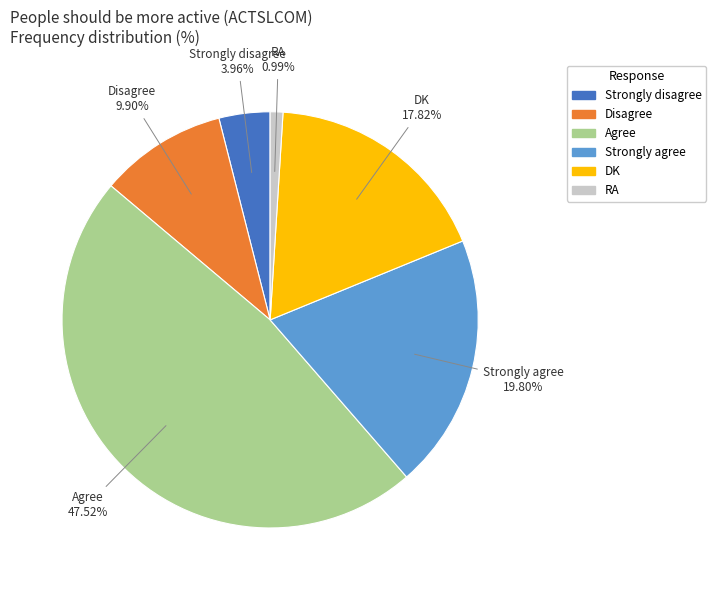

What is the smallest slice in the pie chart?

RA